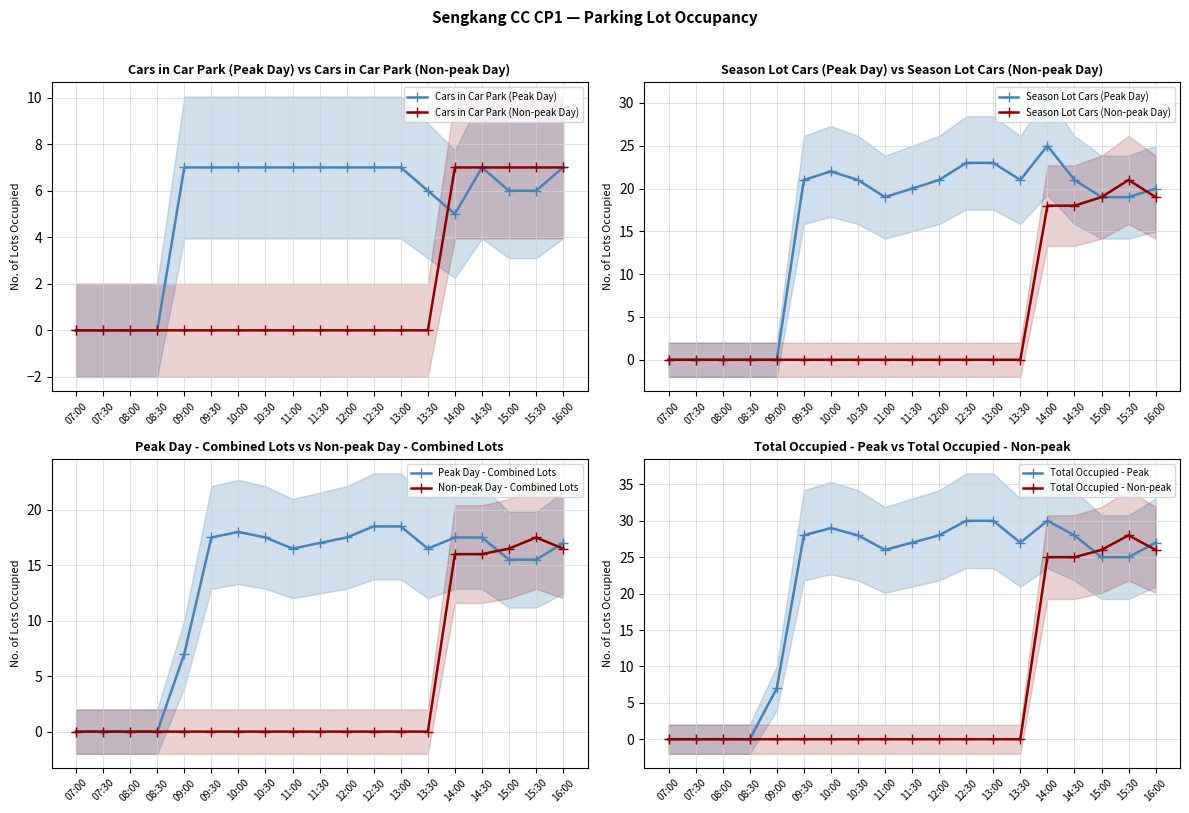

At which label is Cars parked season (Non-peak) closest to 10?

14:00